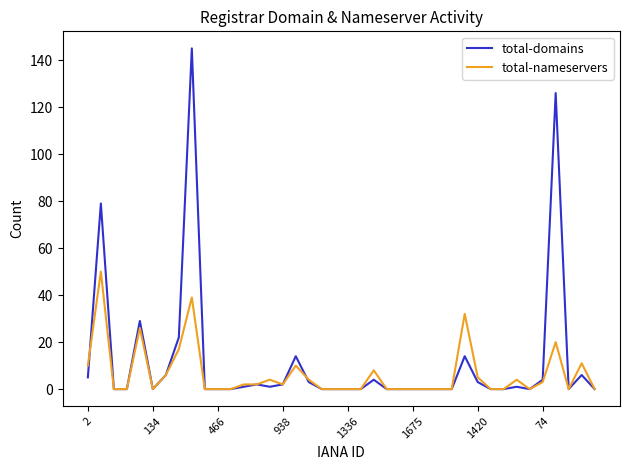

Which series has the widest spread of values?

total-domains